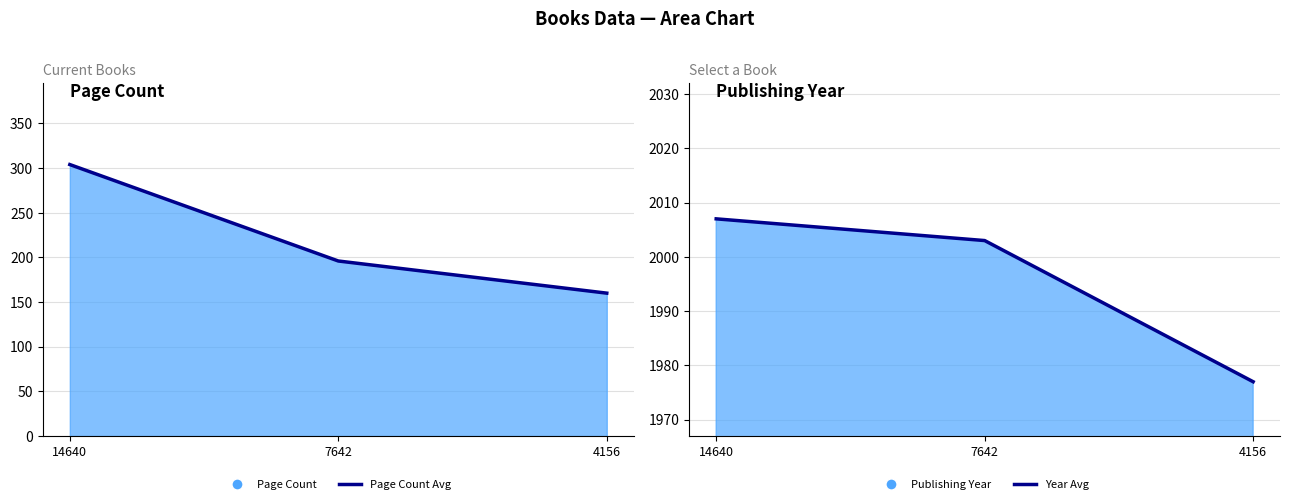

How many lines are shown in the chart?

2